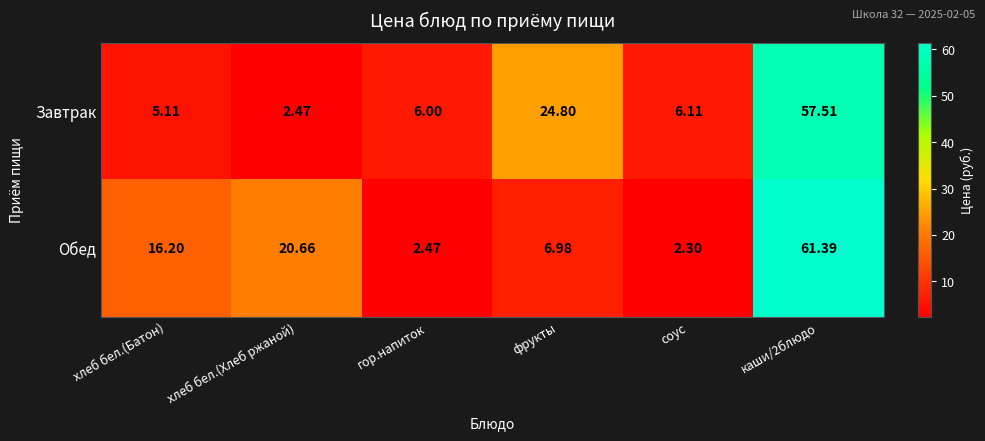

At how many categories does at least one series exceed 11?

4